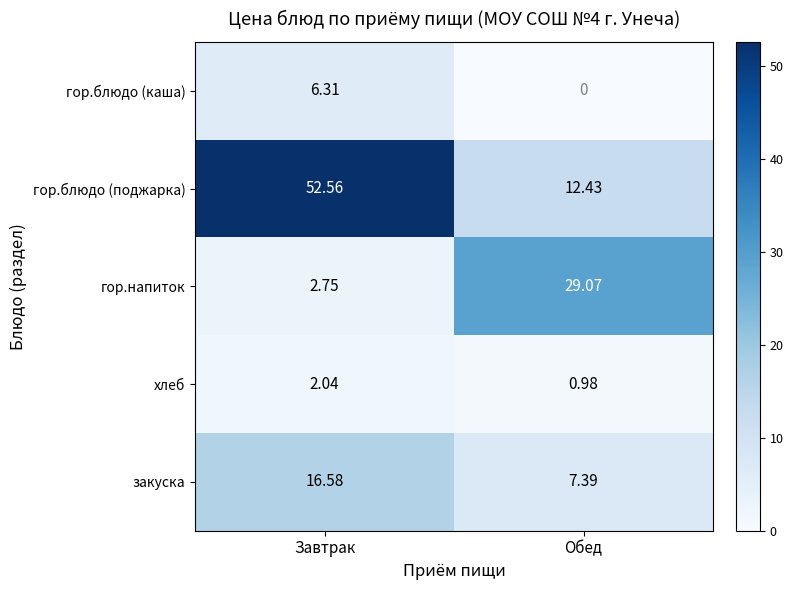

At Завтрак, list the series in order from smallest to largest.

хлеб, гор.напиток, гор.блюдо (каша), закуска, гор.блюдо (поджарка)